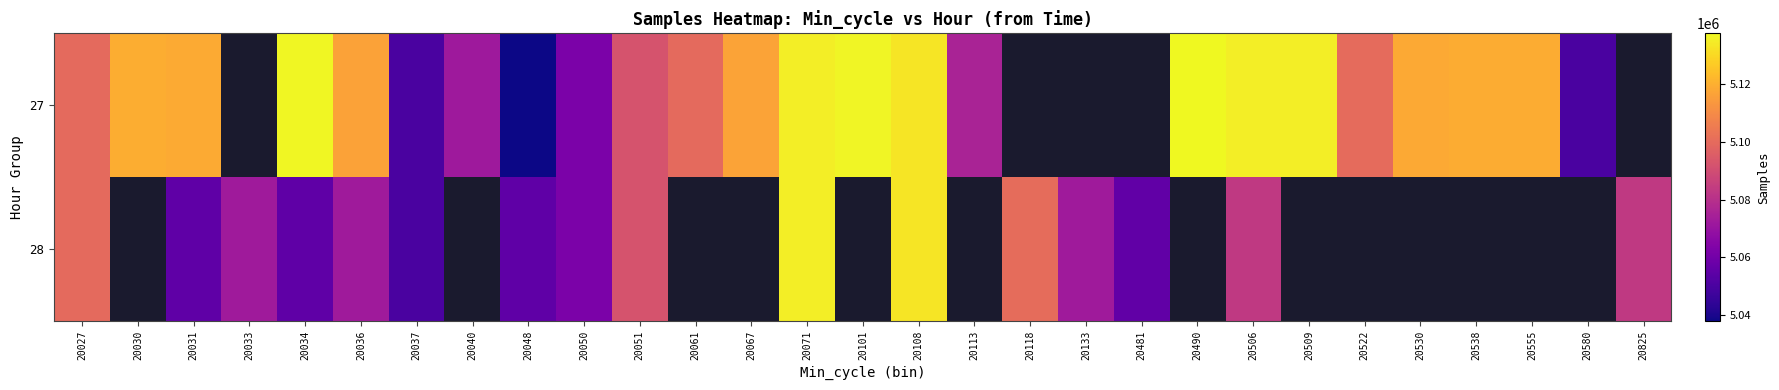

Read the 28 value at 20051.

5092398.0